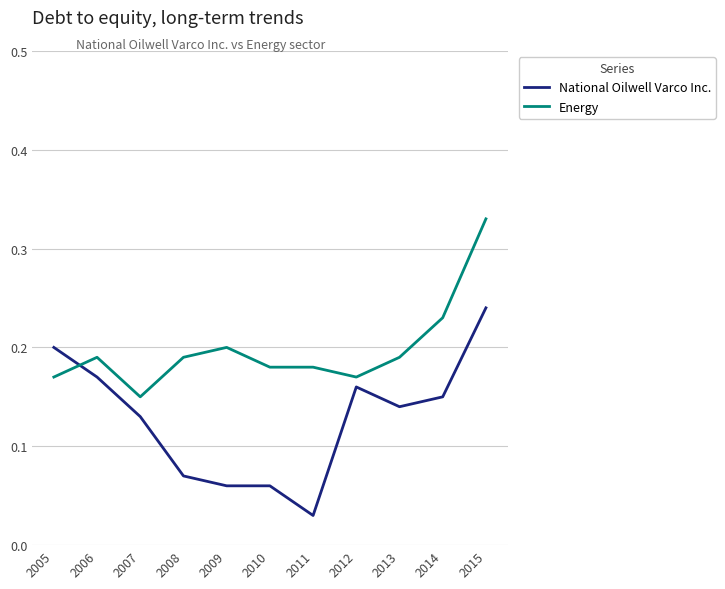

Is it true that National Oilwell Varco Inc. equals 0.2 at 2012?

True